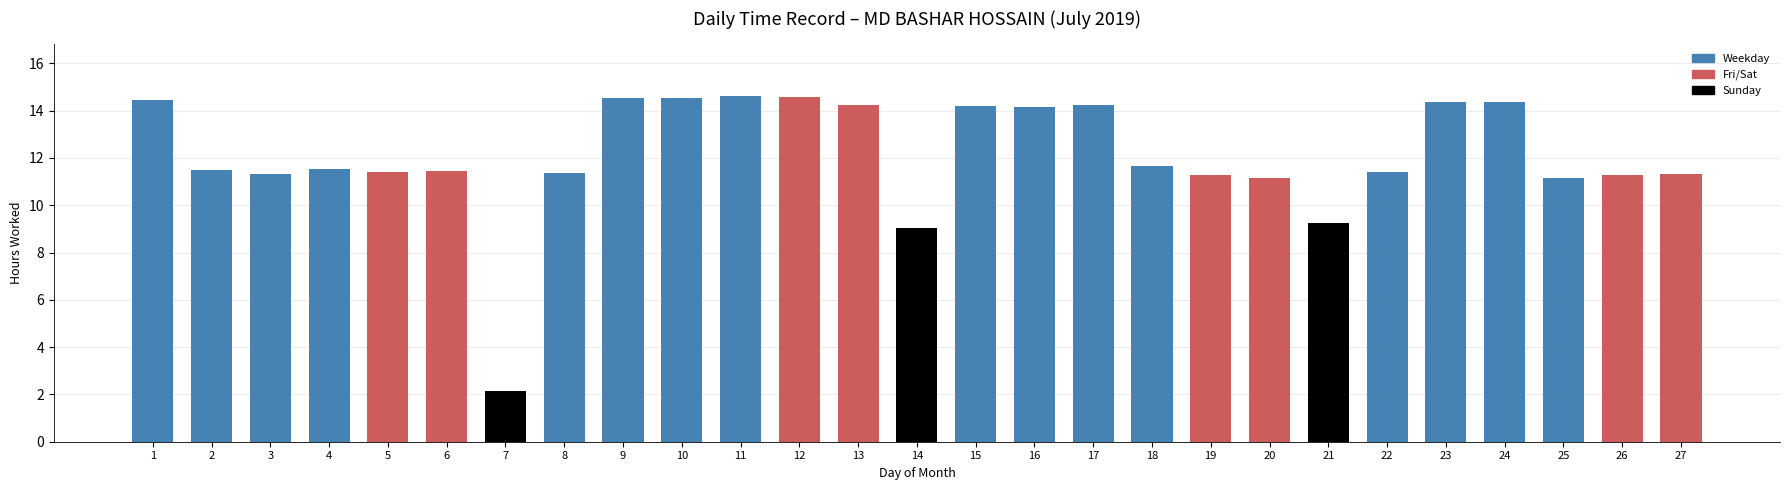

Does the chart contain stacked bars?

No